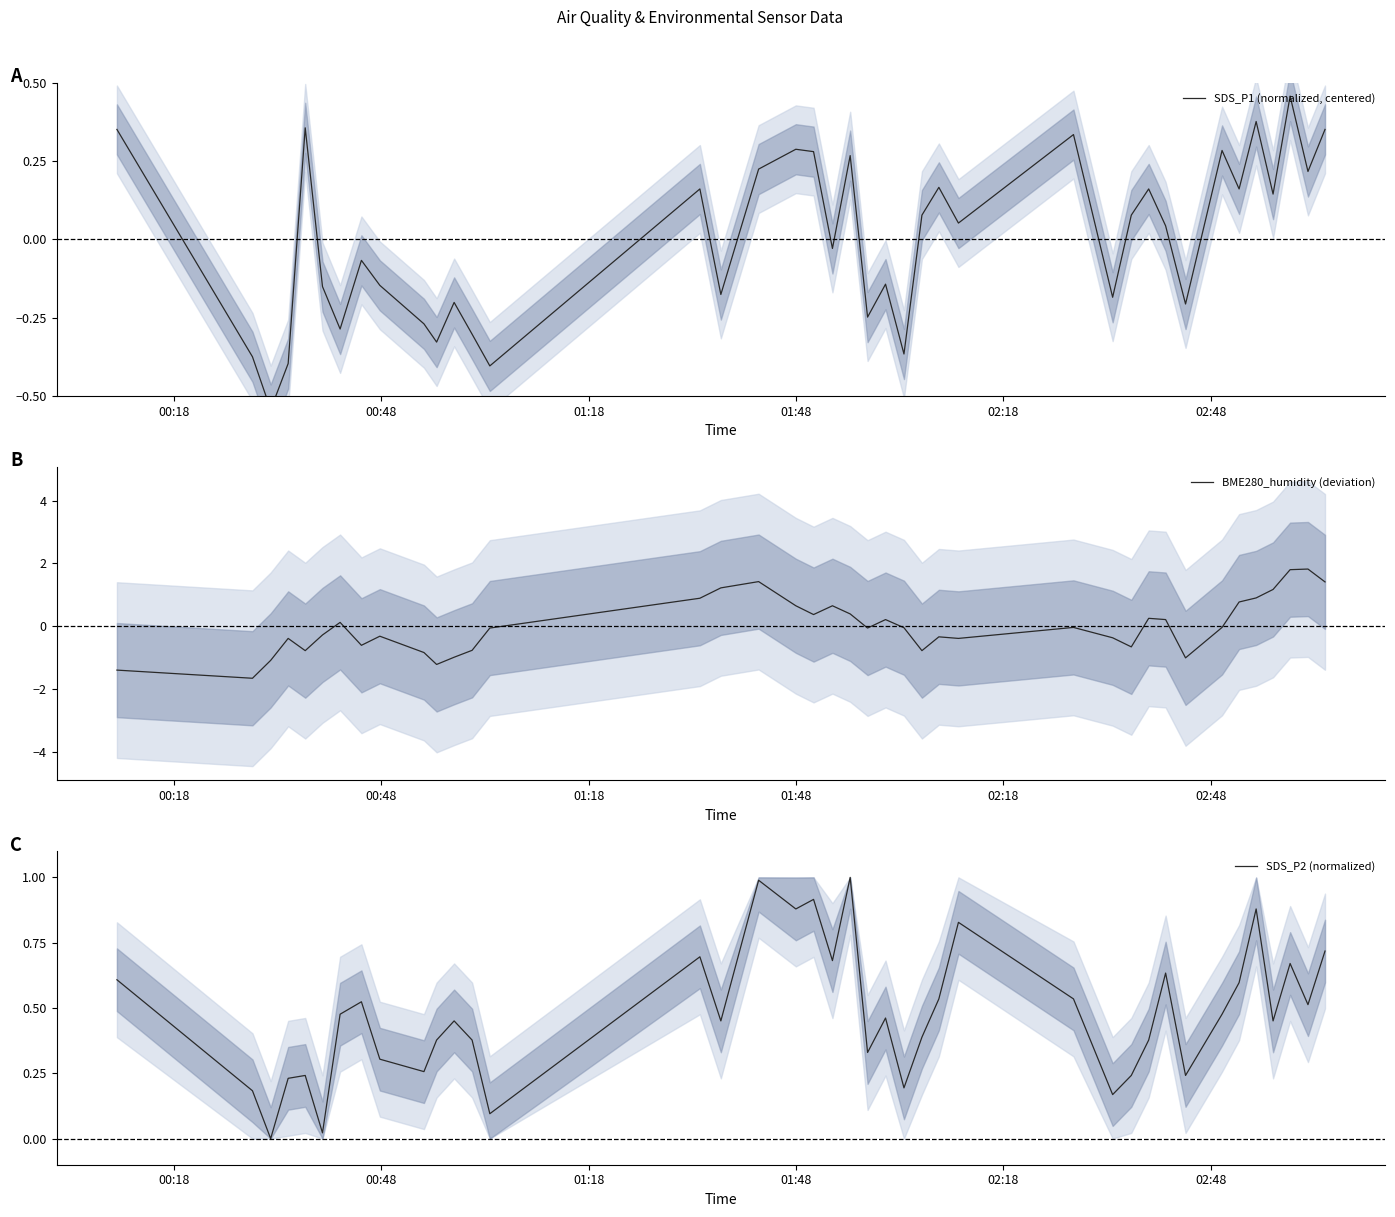

How many distinct data groups are displayed?

3